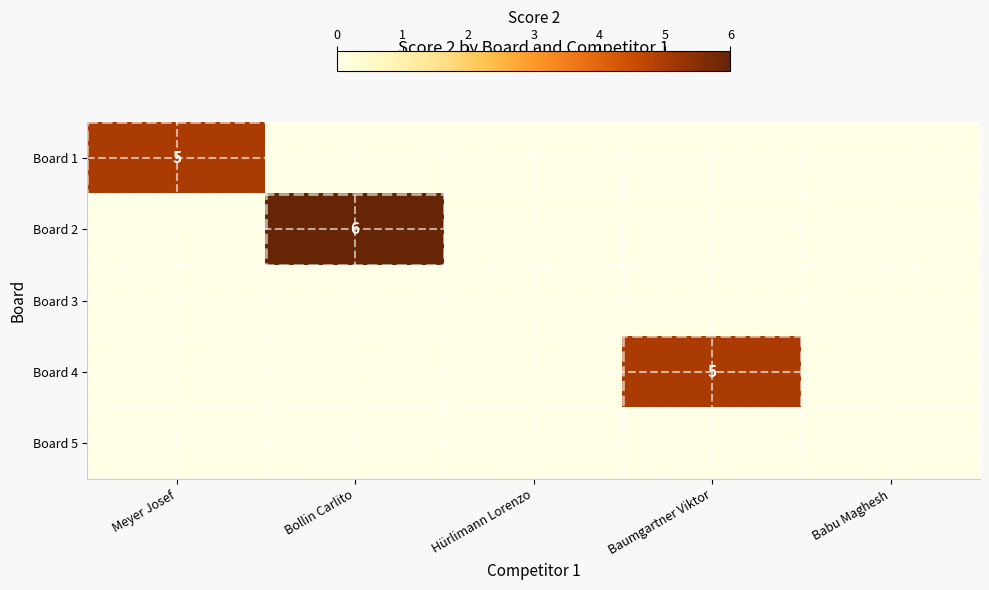

Which has a higher value, Bollin Carlito or Babu Maghesh?

Bollin Carlito